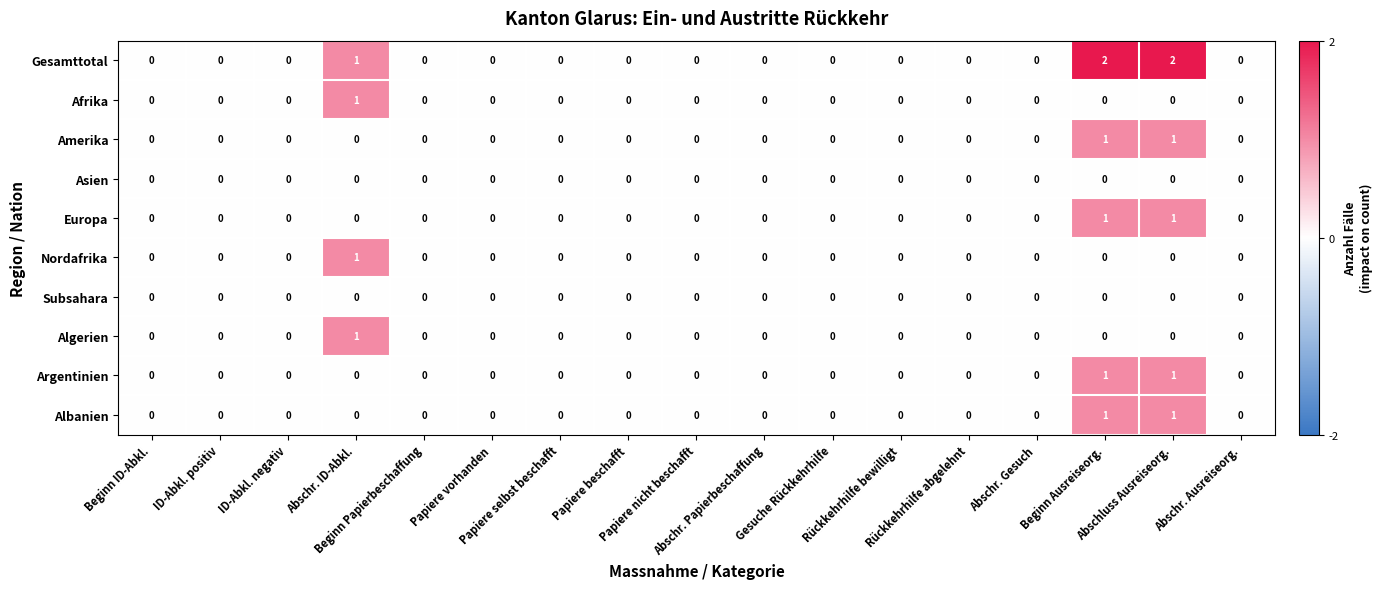

Which series changed the most between Rückkehrhilfe abgelehnt and Abschluss Ausreiseorg.?

Gesamttotal